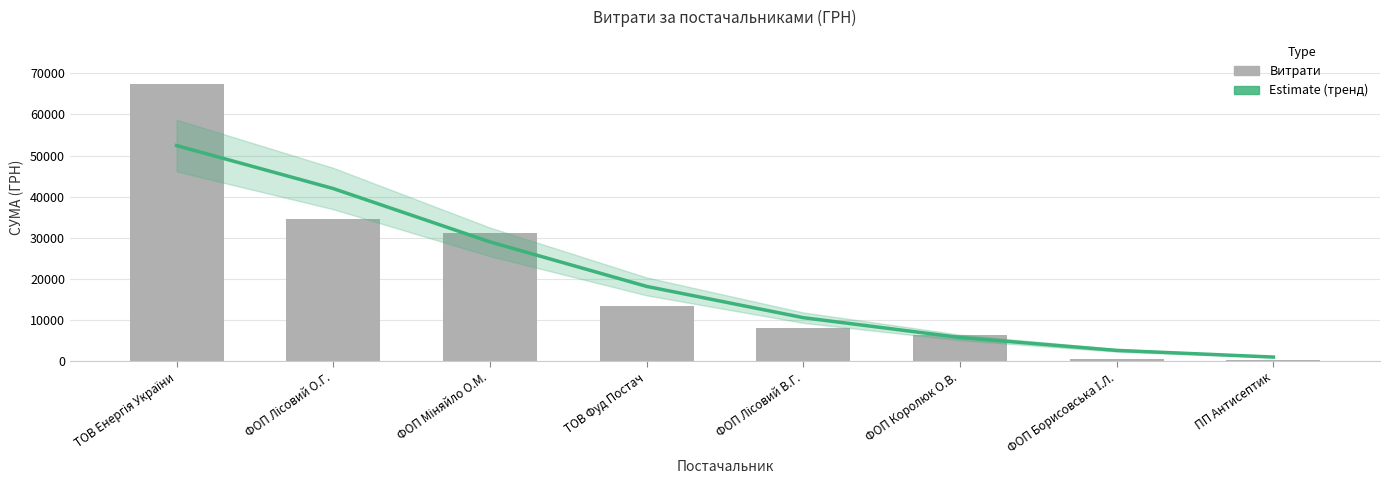

Reading left to right, transcribe all the data shown in this chart.

Estimate: ТОВ Енергія України=52426.6	ФОП Лісовий О.Г.=41964.7	ФОП Міняйло О.М.=28993.3	ТОВ Фуд Постач=18158.2	ФОП Лісовий В.Г.=10553.1	ФОП Королюк О.В.=5735.9	ФОП Борисовська І.Л.=2590.0	ПП Антисептик=969.9
СУМА (ГРН): ТОВ Енергія України=67359.6	ФОП Лісовий О.Г.=34436.4	ФОП Міняйло О.М.=31154.2	ТОВ Фуд Постач=13500.5	ФОП Лісовий В.Г.=8044.6	ФОП Королюк О.В.=6369.8	ФОП Борисовська І.Л.=391.6	ПП Антисептик=135.0